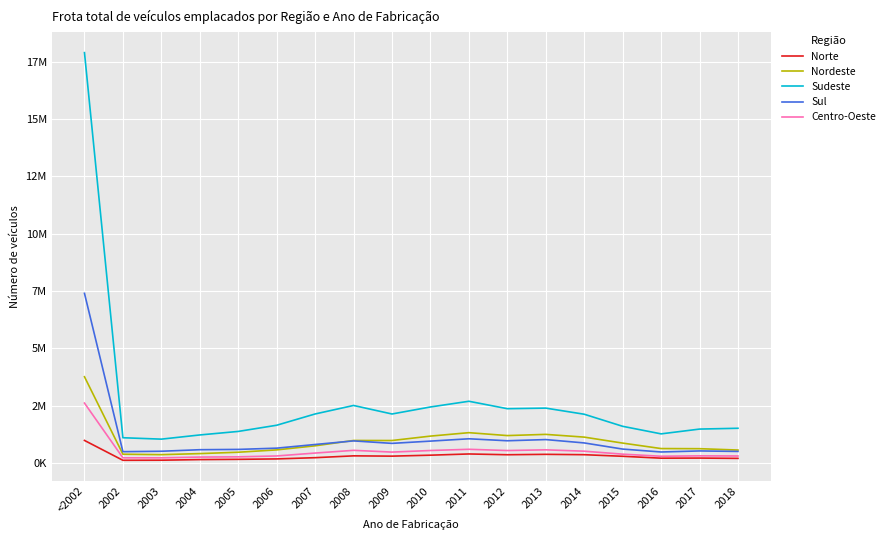

The value of Nordeste at 2015 is 865860. True or false?

True